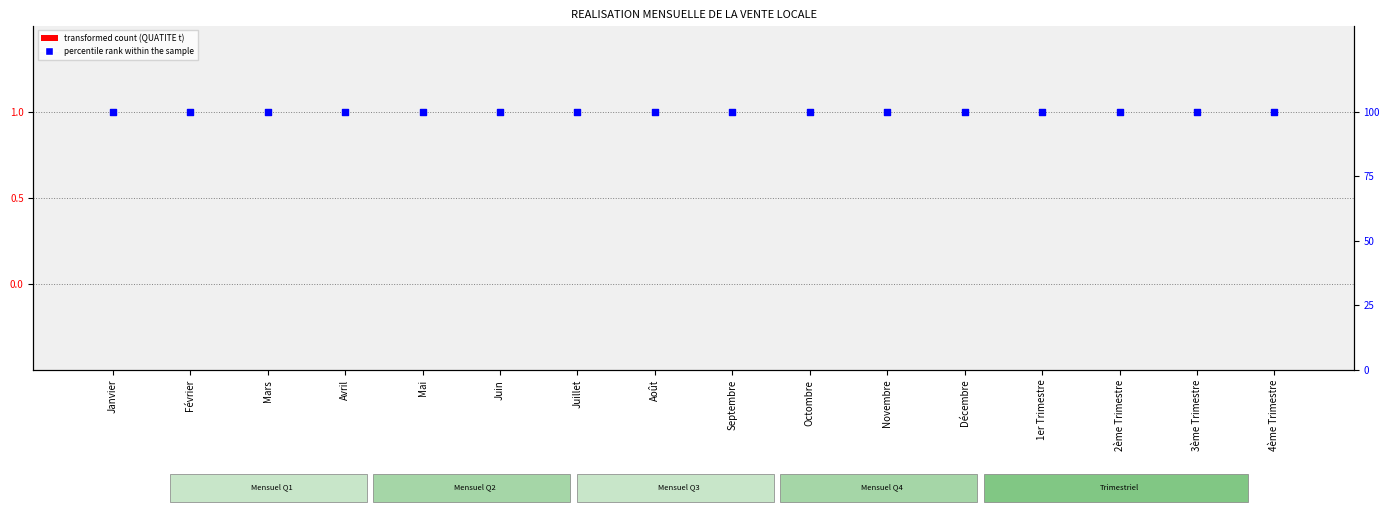

Which series contains the lowest Y value?

QUATITE (t)